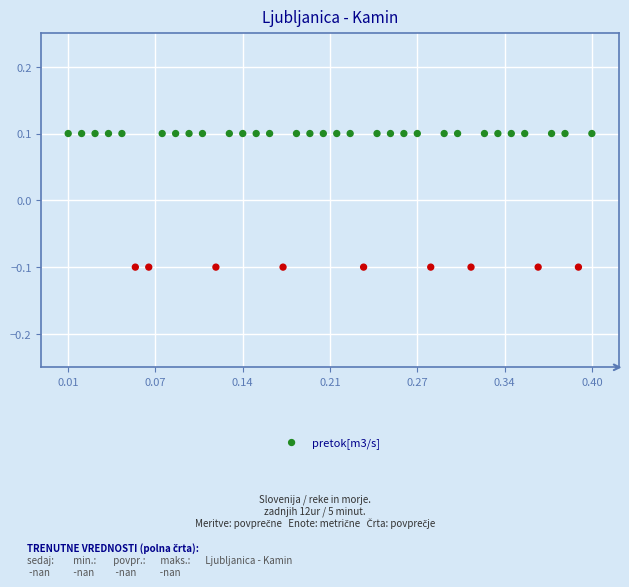

What is the range of X values (max minus min)?

0.4